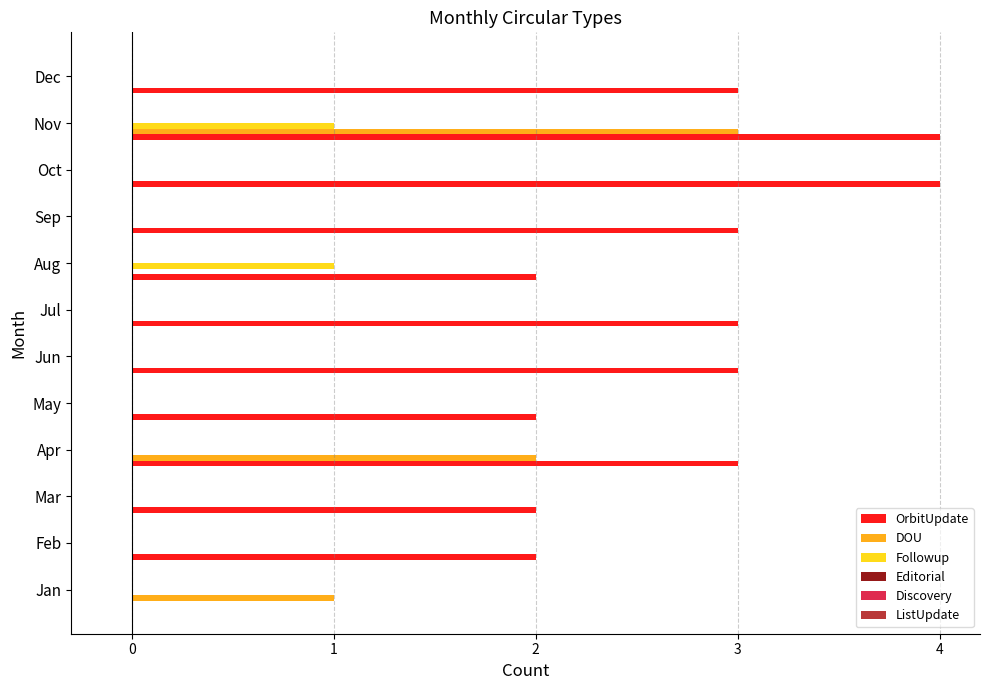

How many categories are shown in the chart?

12